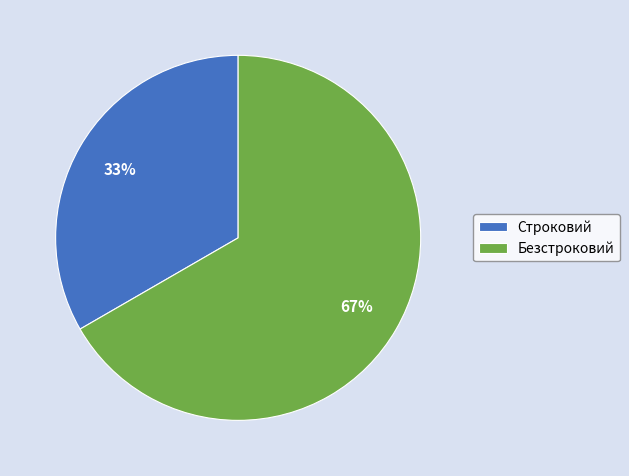

How many slices are in this pie chart?

2